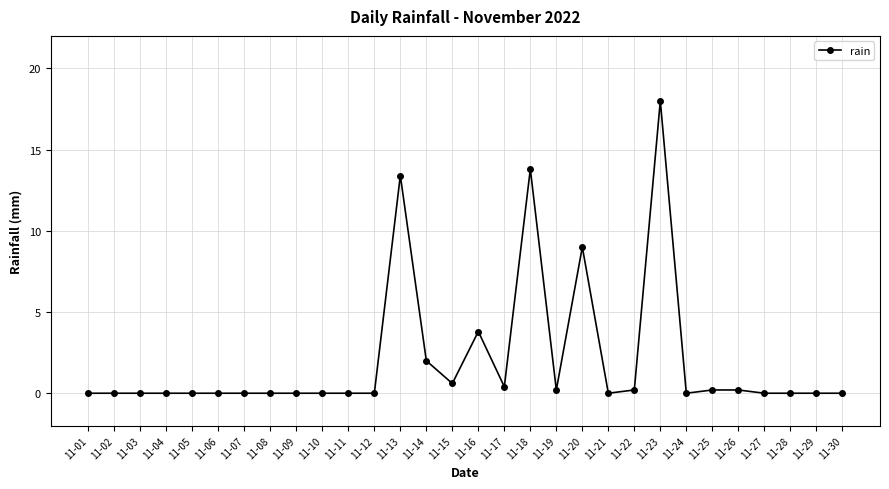

Does the chart display data point markers on the line(s)?

Yes